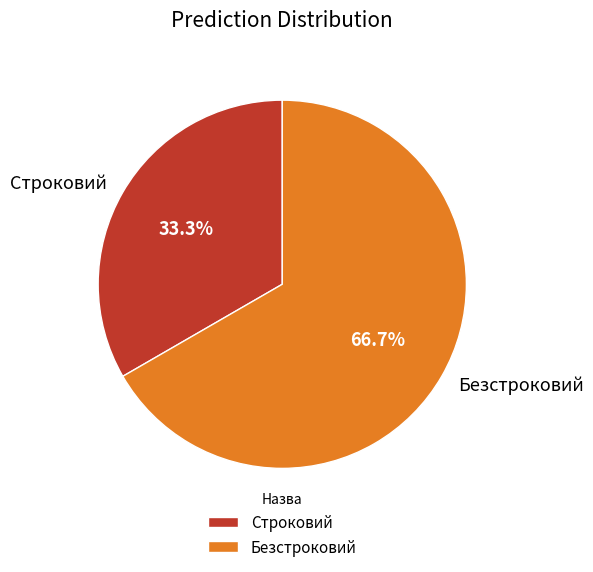

Rank the categories by value from highest to lowest.

Безстроковий, Строковий